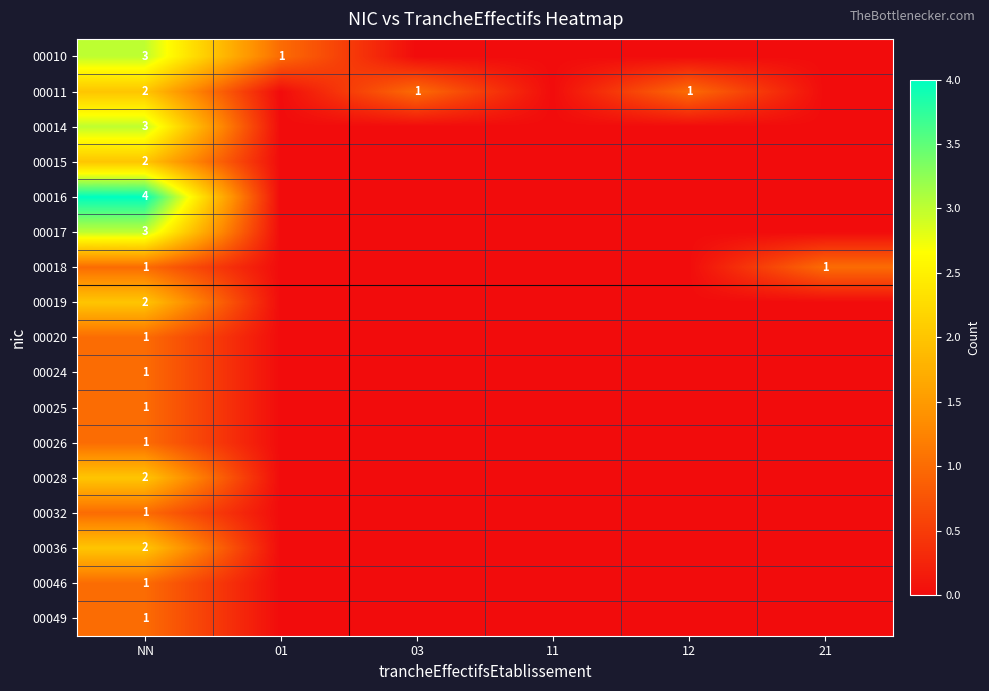

True or false: 00019 has a value of 3 at NN.

False